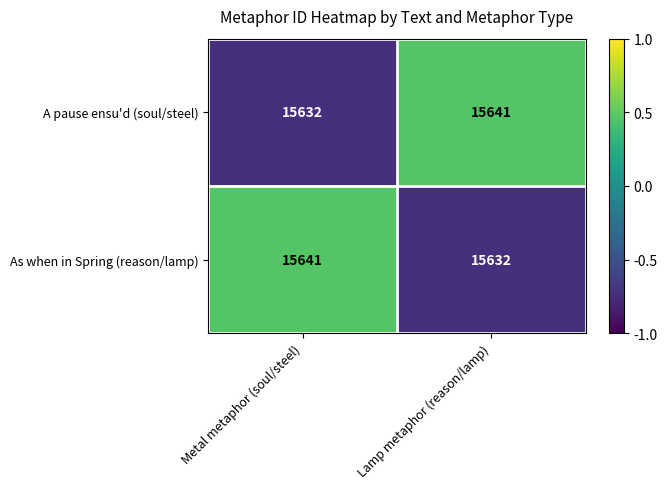

At which label is As when in Spring (reason/lamp) closest to 15636?

Lamp metaphor (reason/lamp)